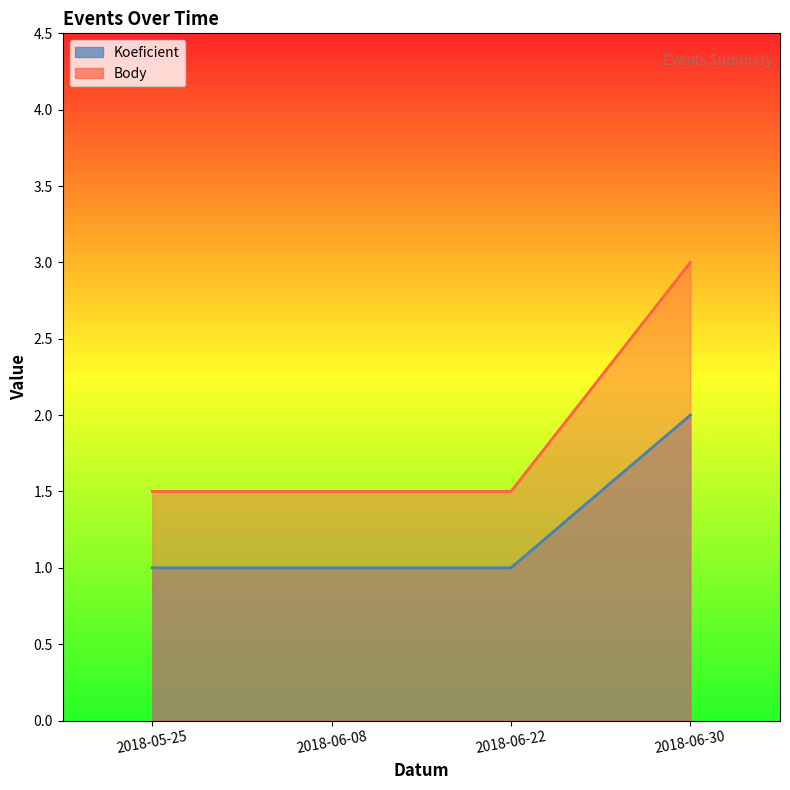

True or false: Koeficient and Body intersect in this chart.

False